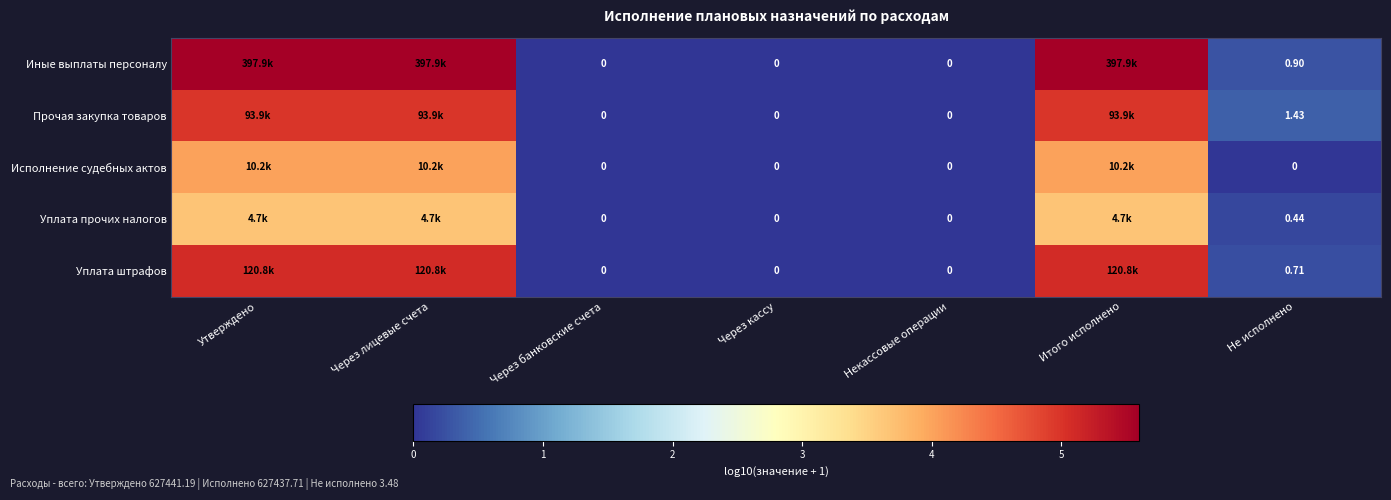

Is the value of Иные выплаты персоналу at Не исполнено greater than the value of Прочая закупка товаров at Не исполнено?

No